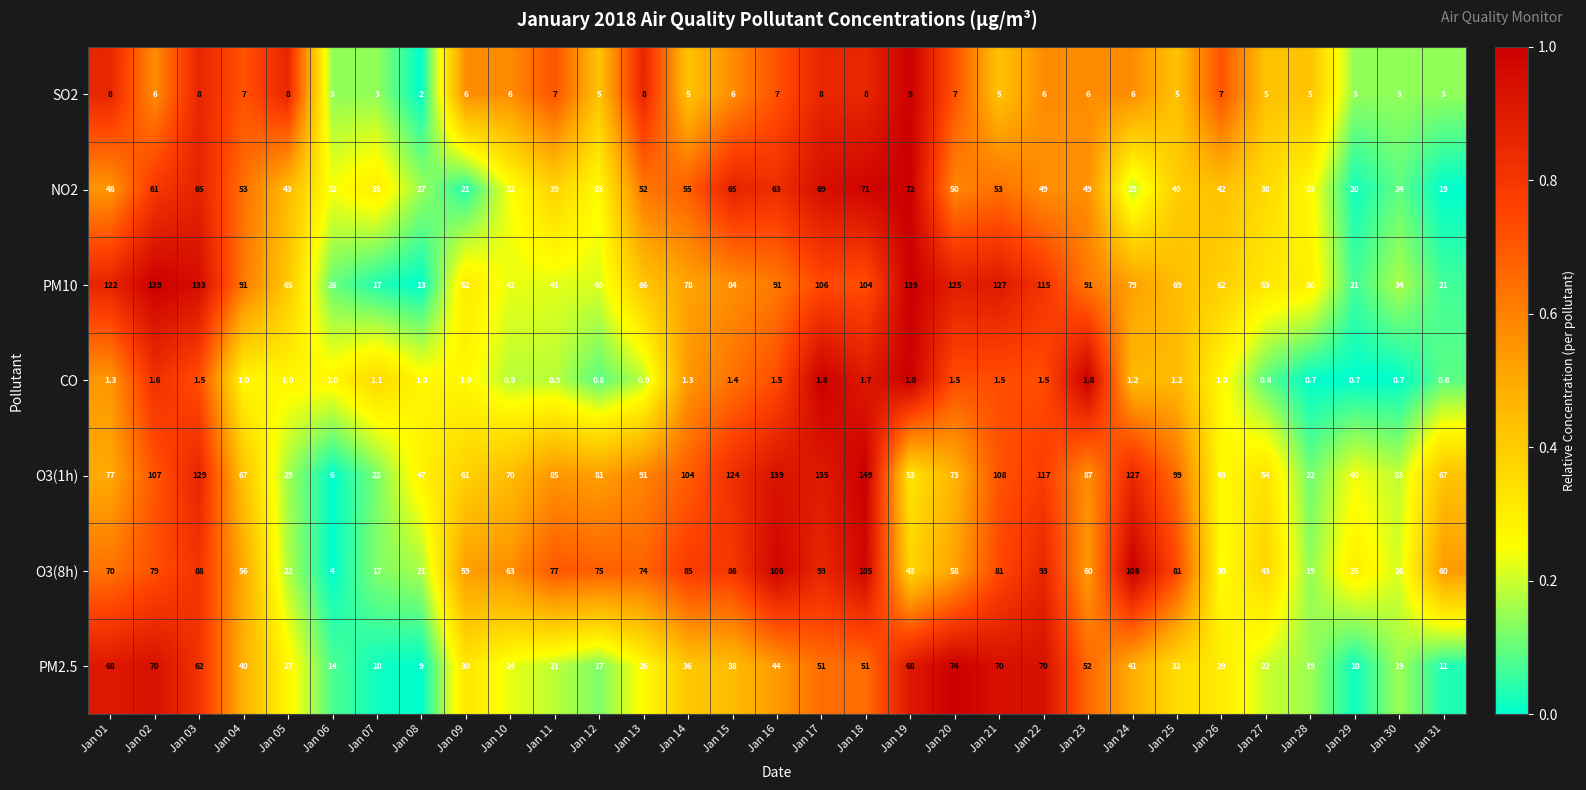

What is the total value across all series at Jan 06?

86.0